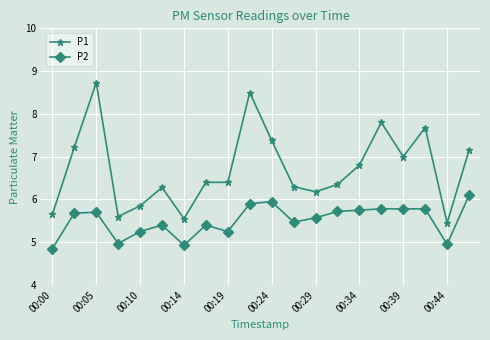

Which series has the largest total across all categories?

P1